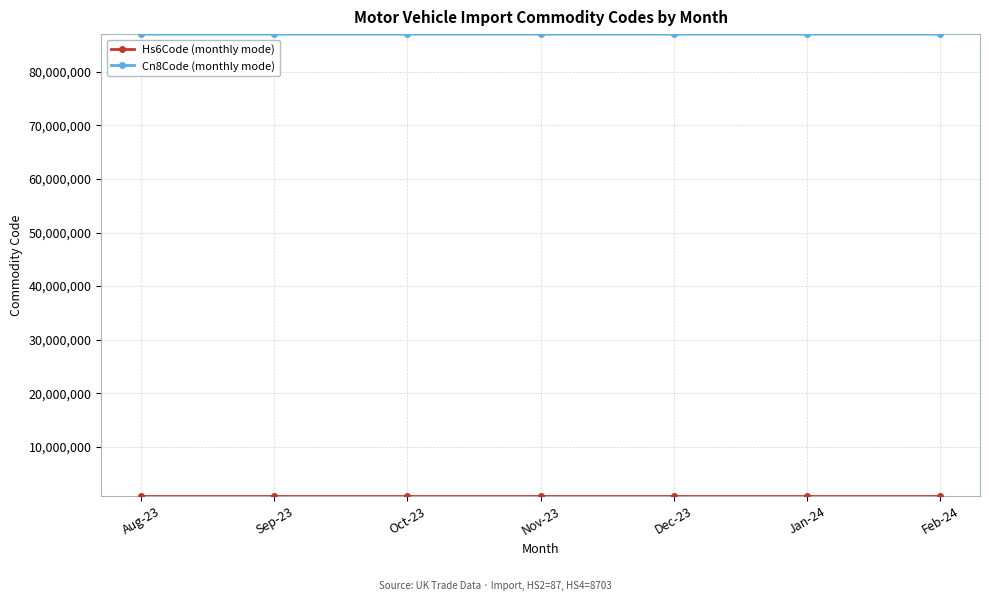

What is the greatest value displayed?

87032390